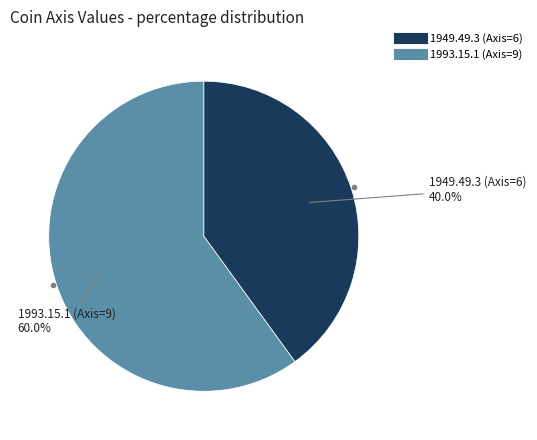

How many slices are in this pie chart?

2